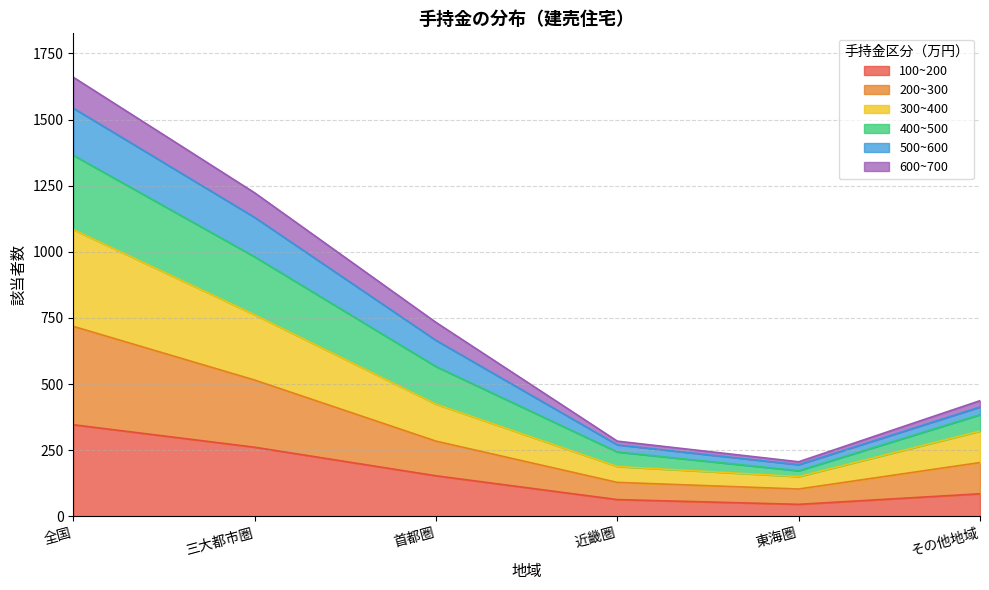

Is the value of 300~400 at 近畿圏 greater than the value of 200~300 at 首都圏?

No